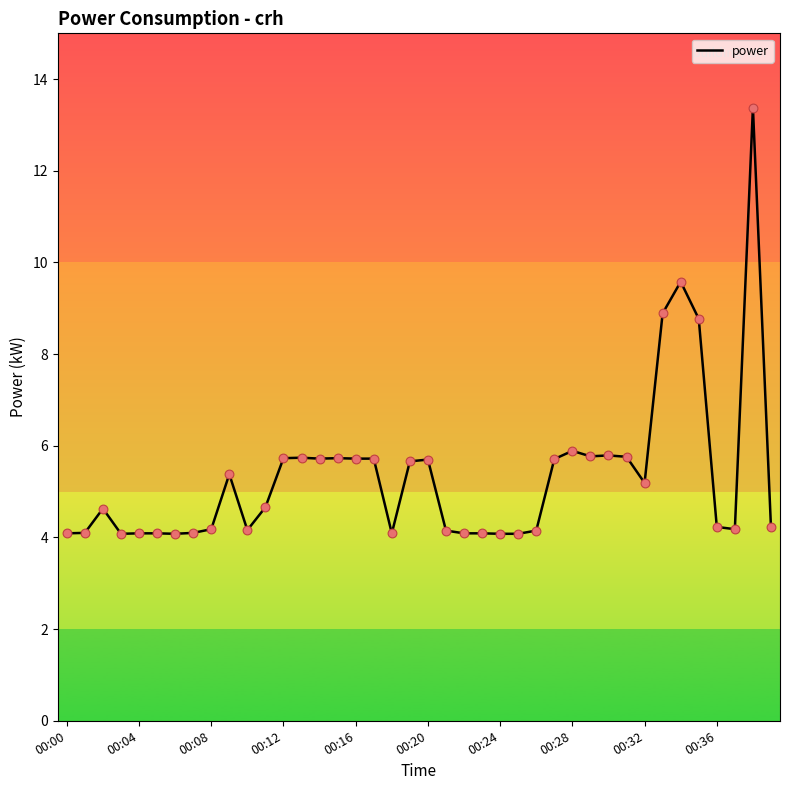

What is the difference between the maximum and minimum values?

9.3